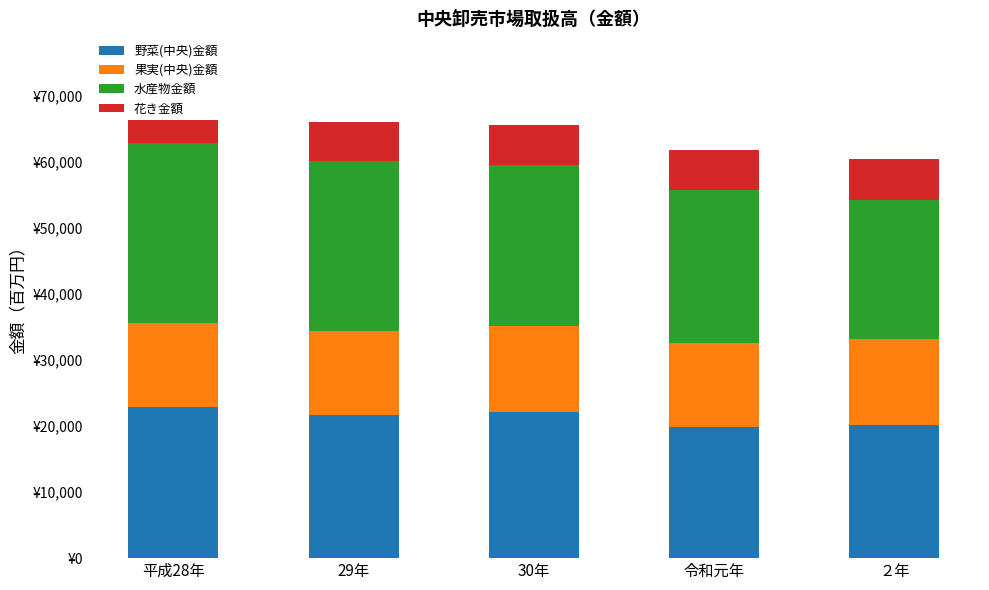

At which category is the sum across all series the highest?

平成28年